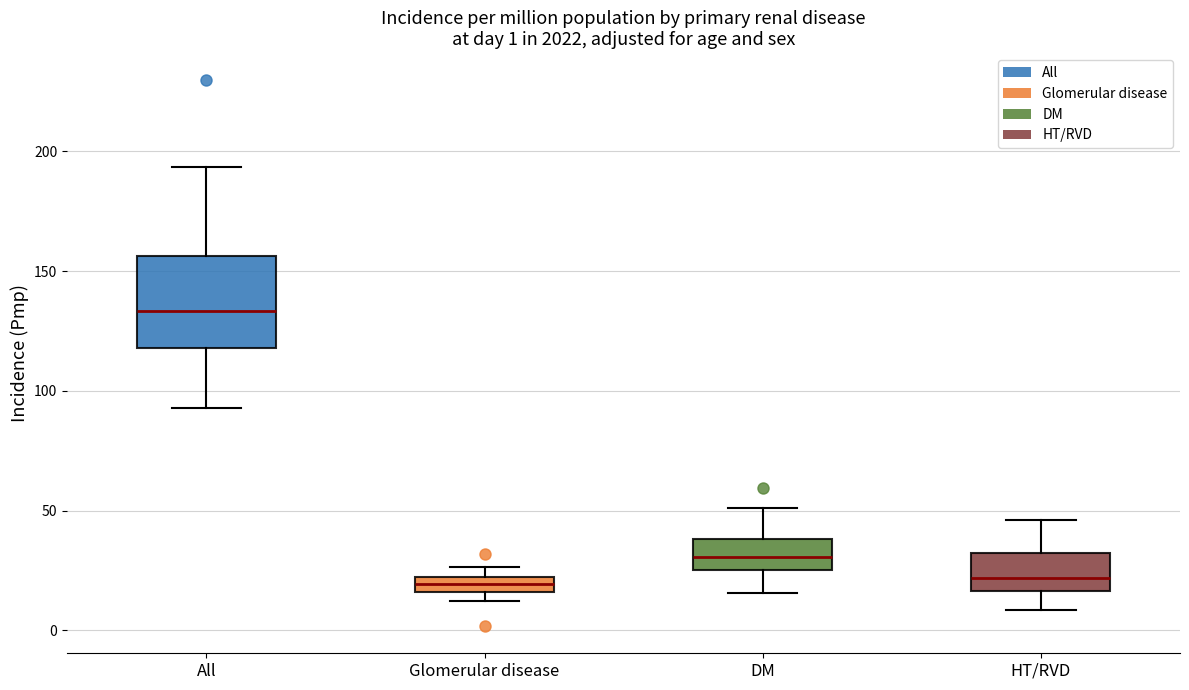

Comparing the boxes themselves (not the whiskers), which one is the tallest?

All